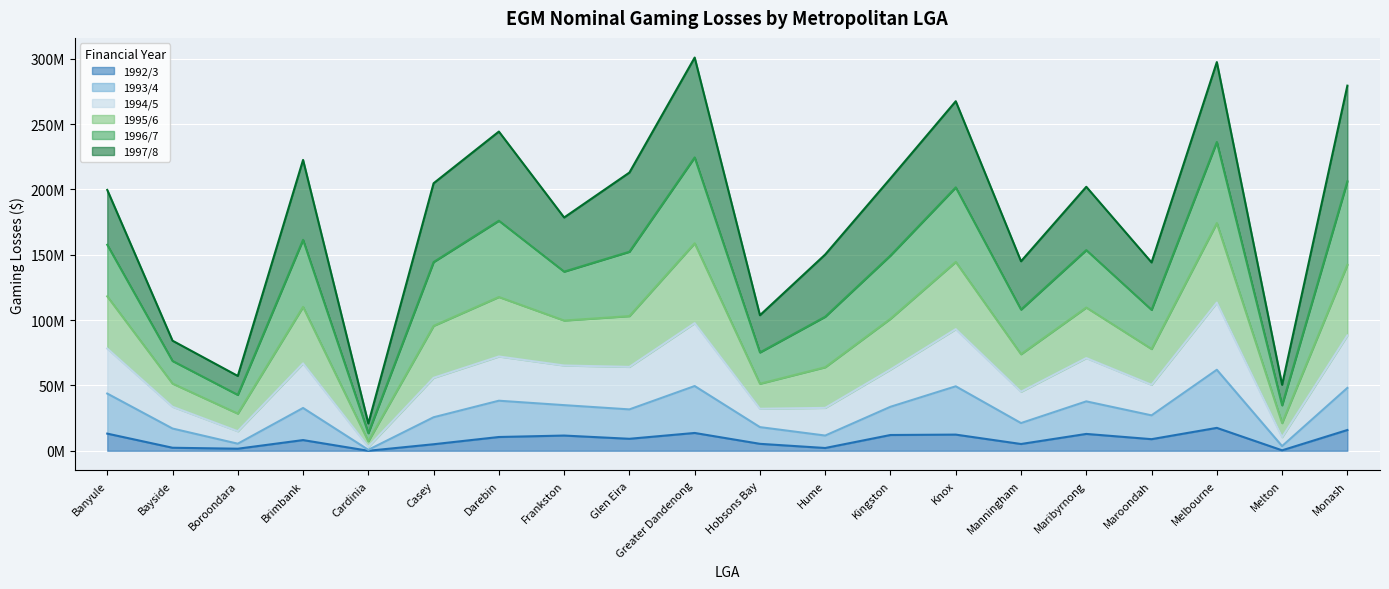

Does the chart display data point markers on the line(s)?

No